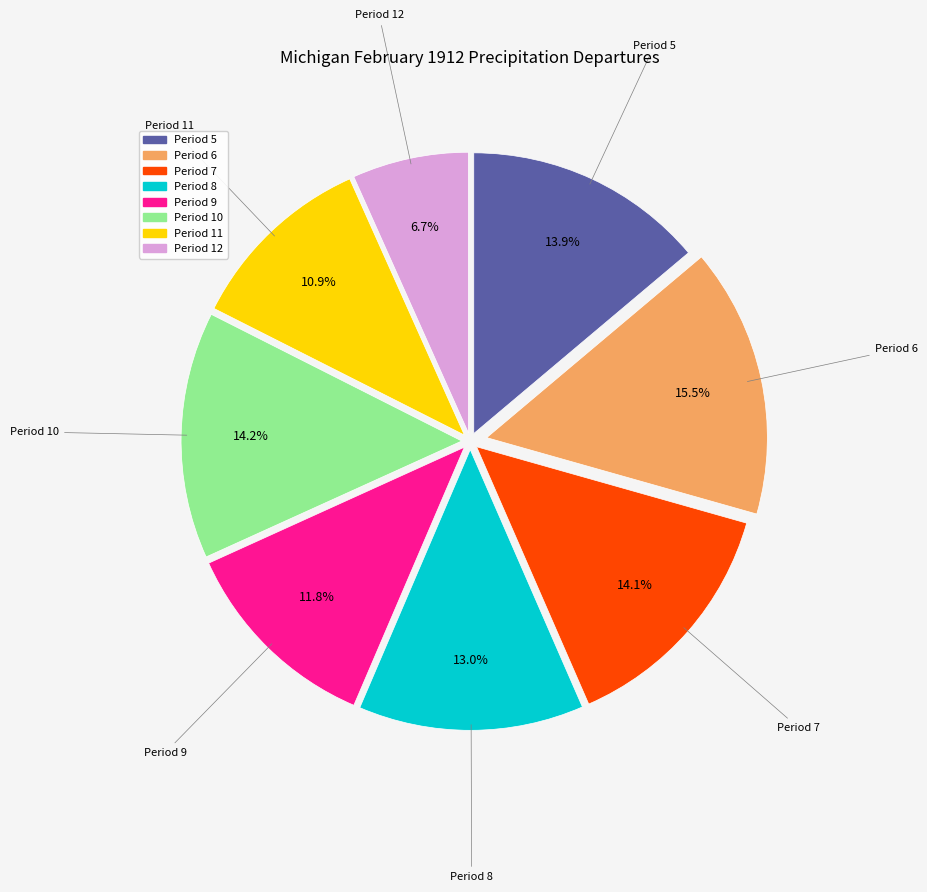

To the nearest percent, what is the average slice percentage?

12%